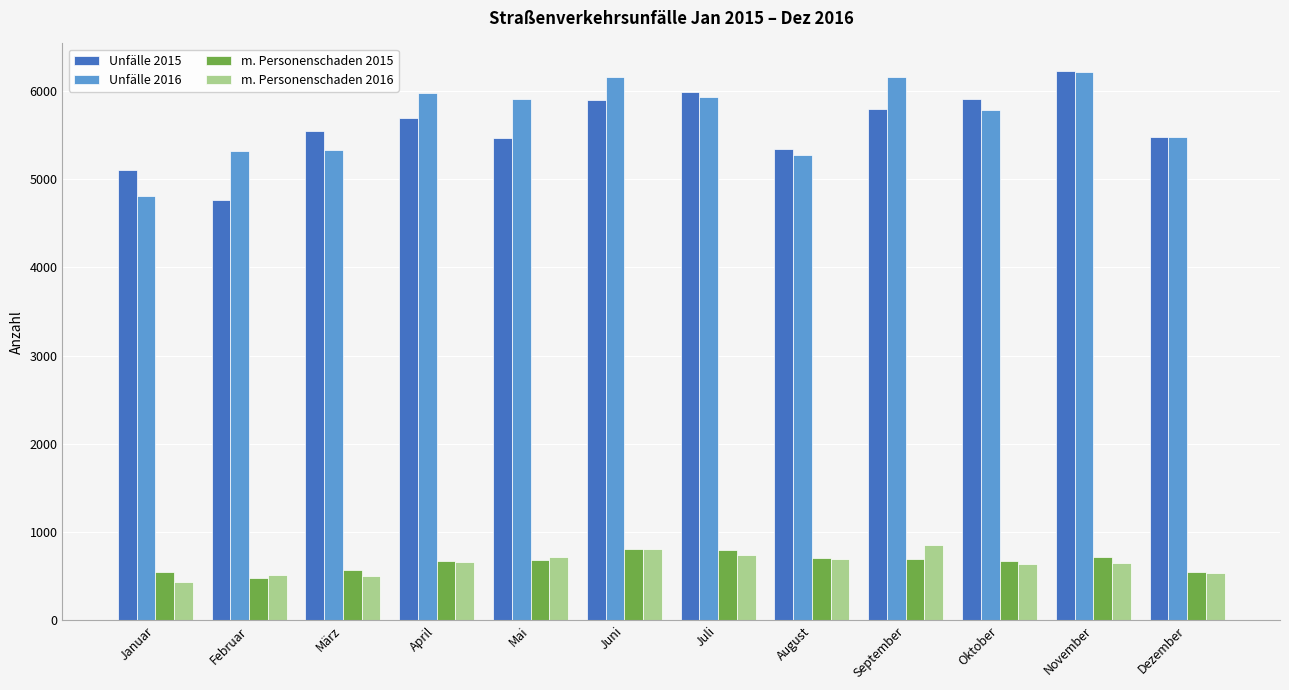

At how many categories does at least one series exceed 584?

12